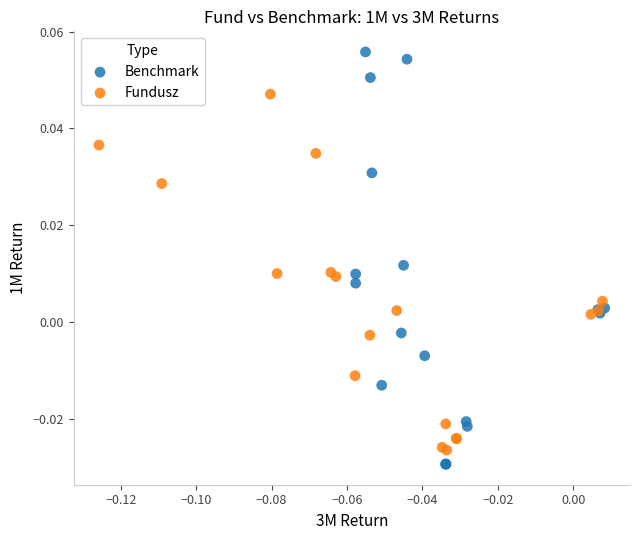

What are all the series names shown in the legend?

Benchmark, Fundusz